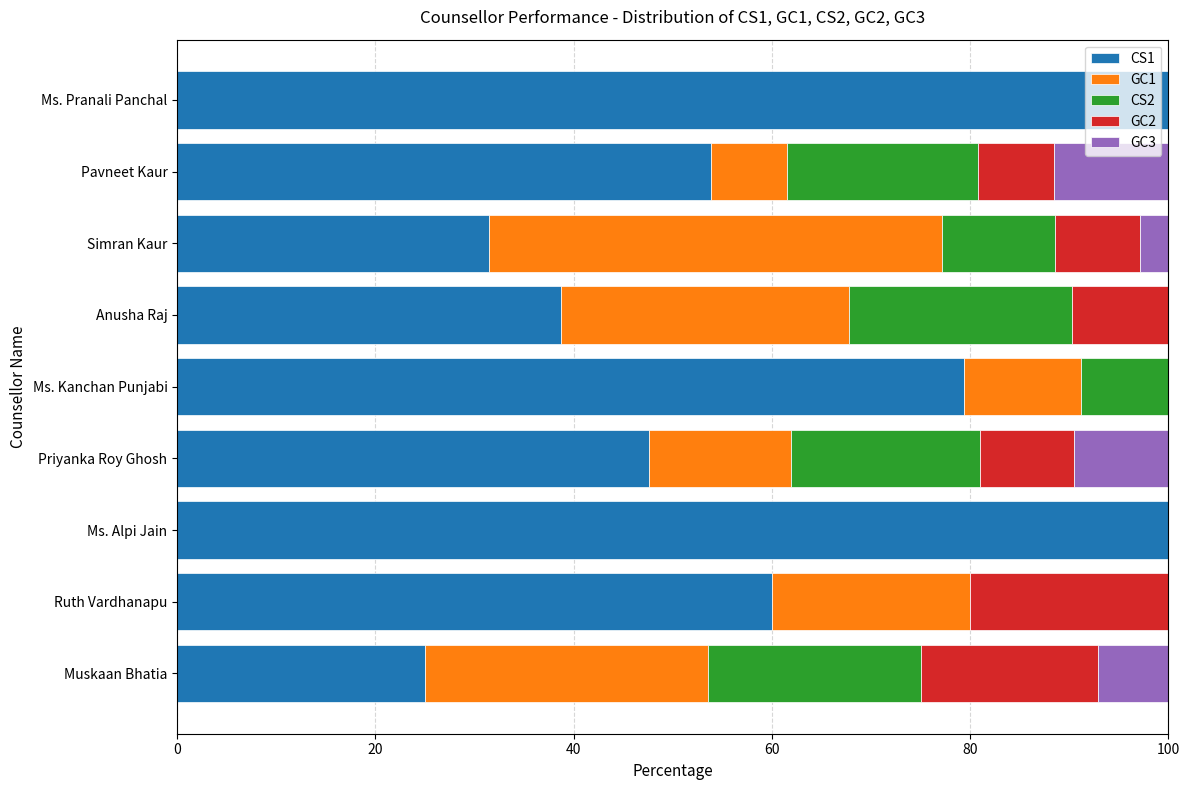

What is the total value across all series at Priyanka Roy Ghosh?

100.0